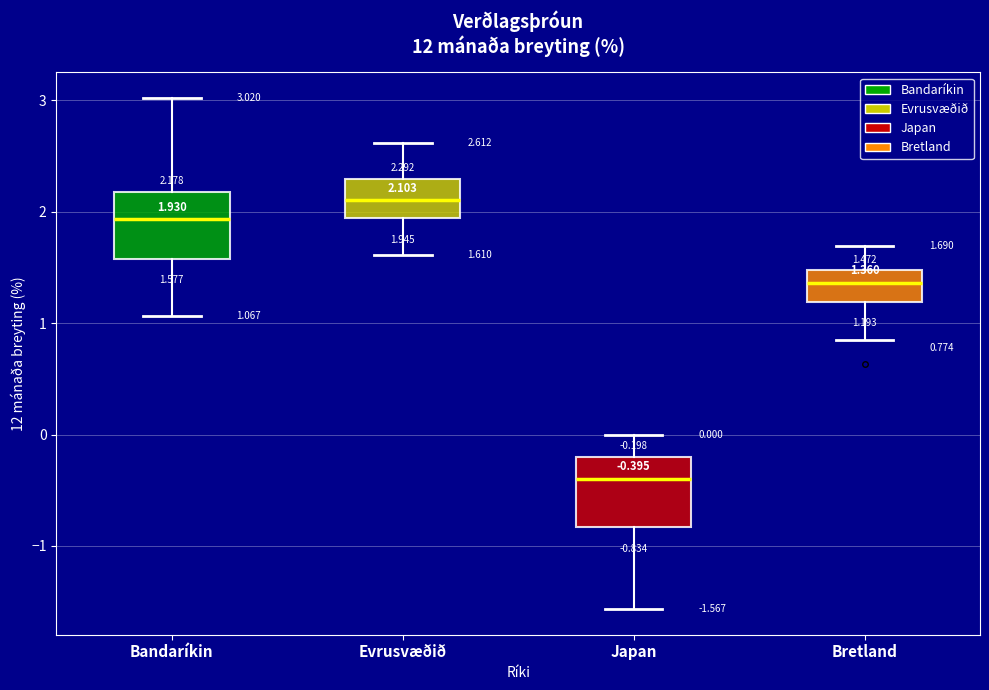

Which box has the lowest median line?

Japan